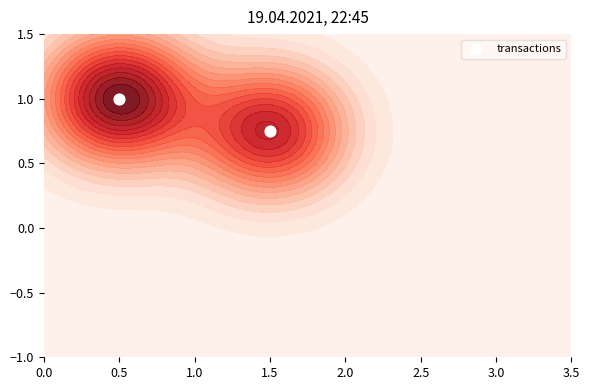

Which category has the lowest value across all series?

1.5